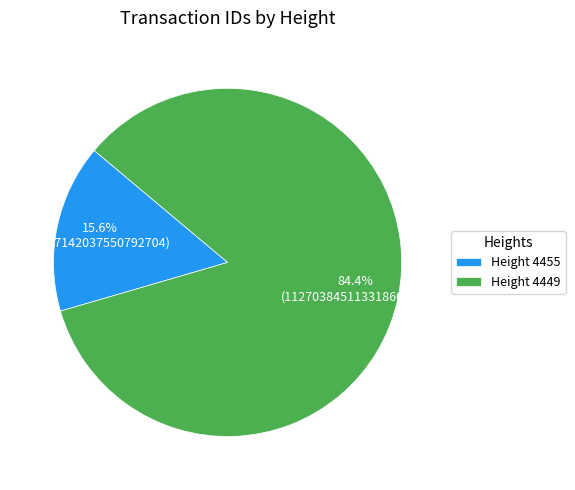

Does Height 4455 represent more than half of the total?

No